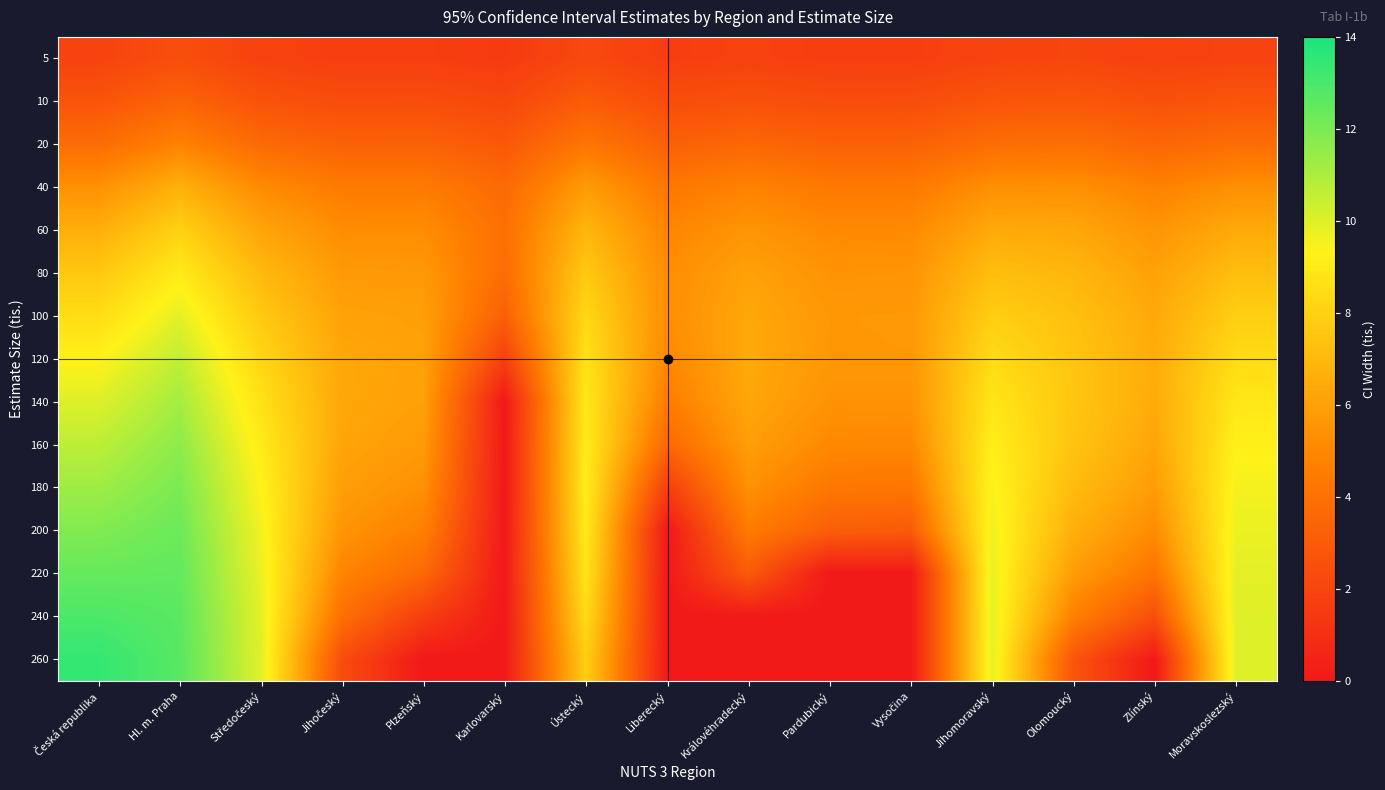

Reading left to right, list all the values displayed in this chart.

5: Česká republika=1.9	Hl. m. Praha=2.4	Středočeský=1.9	Jihočeský=1.7	Plzeňský=1.7	Karlovarský=1.5	Ústecký=2.2	Liberecký=1.7	Královéhradecký=1.8	Pardubický=1.7	Vysočina=1.7	Jihomoravský=2.0	Olomoucký=2.0	Zlínský=1.8	Moravskoslezský=2.0
10: Česká republika=2.7	Hl. m. Praha=3.4	Středočeský=2.7	Jihočeský=2.4	Plzeňský=2.4	Karlovarský=2.1	Ústecký=3.1	Liberecký=2.4	Královéhradecký=2.6	Pardubický=2.4	Vysočina=2.4	Jihomoravský=2.8	Olomoucký=2.9	Zlínský=2.5	Moravskoslezský=2.8
20: Česká republika=3.8	Hl. m. Praha=4.8	Středočeský=3.7	Jihočeský=3.3	Plzeňský=3.3	Karlovarský=2.9	Ústecký=4.3	Liberecký=3.3	Královéhradecký=3.6	Pardubický=3.3	Vysočina=3.3	Jihomoravský=3.9	Olomoucký=4.0	Zlínský=3.5	Moravskoslezský=3.9
40: Česká republika=5.4	Hl. m. Praha=6.7	Středočeský=5.2	Jihočeský=4.5	Plzeňský=4.5	Karlovarský=3.7	Ústecký=5.8	Liberecký=4.3	Královéhradecký=4.8	Pardubický=4.4	Vysočina=4.4	Jihomoravský=5.3	Olomoucký=5.4	Zlínský=4.8	Moravskoslezský=5.3
60: Česká republika=6.6	Hl. m. Praha=8.0	Středočeský=6.2	Jihočeský=5.2	Plzeňský=5.2	Karlovarský=4.0	Ústecký=6.9	Liberecký=4.9	Královéhradecký=5.6	Pardubický=5.1	Vysočina=5.1	Jihomoravský=6.4	Olomoucký=6.3	Zlínský=5.6	Moravskoslezský=6.4
80: Česká republika=7.6	Hl. m. Praha=9.0	Středočeský=7.0	Jihočeský=5.8	Plzeňský=5.7	Karlovarský=3.8	Ústecký=7.7	Liberecký=5.2	Královéhradecký=6.1	Pardubický=5.5	Vysočina=5.5	Jihomoravský=7.2	Olomoucký=6.9	Zlínský=6.1	Moravskoslezský=7.2
100: Česká republika=8.5	Hl. m. Praha=9.9	Středočeský=7.7	Jihočeský=6.1	Plzeňský=6.0	Karlovarský=3.2	Ústecký=8.3	Liberecký=5.3	Královéhradecký=6.3	Pardubický=5.7	Vysočina=5.7	Jihomoravský=7.9	Olomoucký=7.3	Zlínský=6.4	Moravskoslezský=7.9
120: Česká republika=9.3	Hl. m. Praha=10.6	Středočeský=8.2	Jihočeský=6.3	Plzeňský=6.1	Karlovarský=1.8	Ústecký=8.7	Liberecký=5.0	Královéhradecký=6.4	Pardubický=5.7	Vysočina=5.7	Jihomoravský=8.4	Olomoucký=7.5	Zlínský=6.5	Moravskoslezský=8.4
140: Česká republika=10.0	Hl. m. Praha=11.2	Středočeský=8.7	Jihočeský=6.3	Plzeňský=6.0	Karlovarský=0.0	Ústecký=8.9	Liberecký=4.5	Královéhradecký=6.3	Pardubický=5.5	Vysočina=5.5	Jihomoravský=8.8	Olomoucký=7.5	Zlínský=6.4	Moravskoslezský=8.9
160: Česká republika=10.7	Hl. m. Praha=11.6	Středočeský=9.0	Jihočeský=6.2	Plzeňský=5.8	Karlovarský=0.0	Ústecký=9.1	Liberecký=3.6	Královéhradecký=5.9	Pardubický=5.0	Vysočina=5.0	Jihomoravský=9.2	Olomoucký=7.4	Zlínský=6.2	Moravskoslezský=9.2
180: Česká republika=11.3	Hl. m. Praha=12.0	Středočeský=9.3	Jihočeský=5.9	Plzeňský=5.4	Karlovarský=0.0	Ústecký=9.1	Liberecký=1.7	Královéhradecký=5.4	Pardubický=4.3	Vysočina=4.3	Jihomoravský=9.4	Olomoucký=7.1	Zlínský=5.8	Moravskoslezský=9.5
200: Česká republika=11.9	Hl. m. Praha=12.3	Středočeský=9.6	Jihočeský=5.5	Plzeňský=4.7	Karlovarský=0.0	Ústecký=9.0	Liberecký=0.0	Královéhradecký=4.5	Pardubický=3.2	Vysočina=3.0	Jihomoravský=9.6	Olomoucký=6.6	Zlínský=5.2	Moravskoslezský=9.7
220: Česká republika=12.4	Hl. m. Praha=12.5	Středočeský=9.8	Jihočeský=4.9	Plzeňský=3.7	Karlovarský=0.0	Ústecký=8.8	Liberecký=0.0	Královéhradecký=3.0	Pardubický=0.0	Vysočina=0.0	Jihomoravský=9.8	Olomoucký=5.8	Zlínský=4.2	Moravskoslezský=9.9
240: Česká republika=12.9	Hl. m. Praha=12.6	Středočeský=9.9	Jihočeský=4.0	Plzeňský=1.7	Karlovarský=0.0	Ústecký=8.4	Liberecký=0.0	Královéhradecký=0.0	Pardubický=0.0	Vysočina=0.0	Jihomoravský=9.8	Olomoucký=4.7	Zlínský=2.5	Moravskoslezský=10.0
260: Česká republika=13.4	Hl. m. Praha=12.7	Středočeský=9.9	Jihočeský=2.4	Plzeňský=0.0	Karlovarský=0.0	Ústecký=7.9	Liberecký=0.0	Královéhradecký=0.0	Pardubický=0.0	Vysočina=0.0	Jihomoravský=9.8	Olomoucký=2.7	Zlínský=0.0	Moravskoslezský=10.0